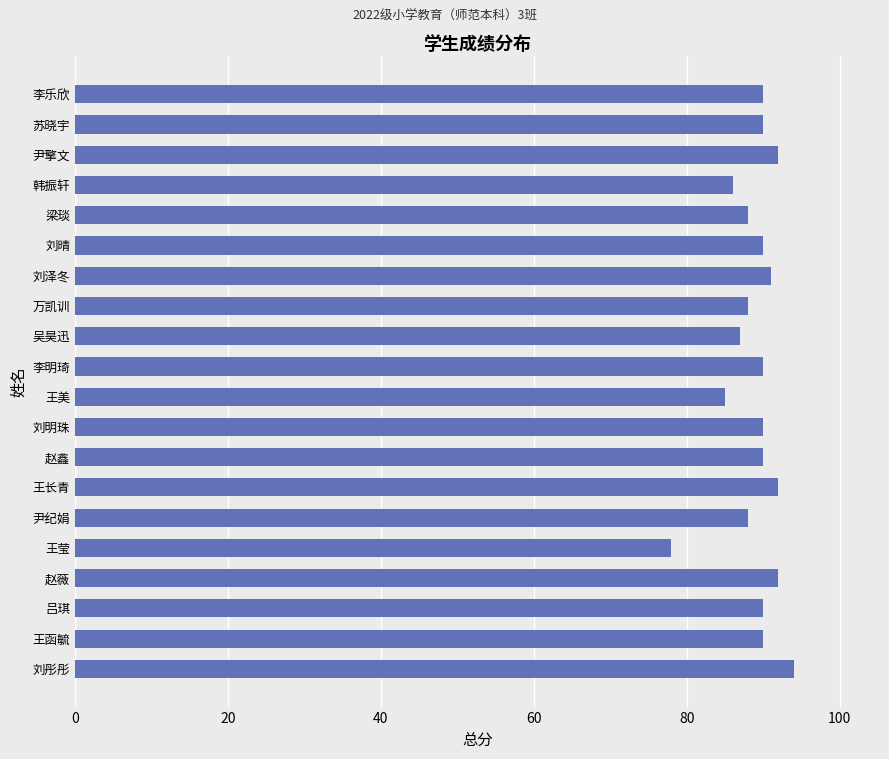

What is the approximate value at 尹纪娟?

88